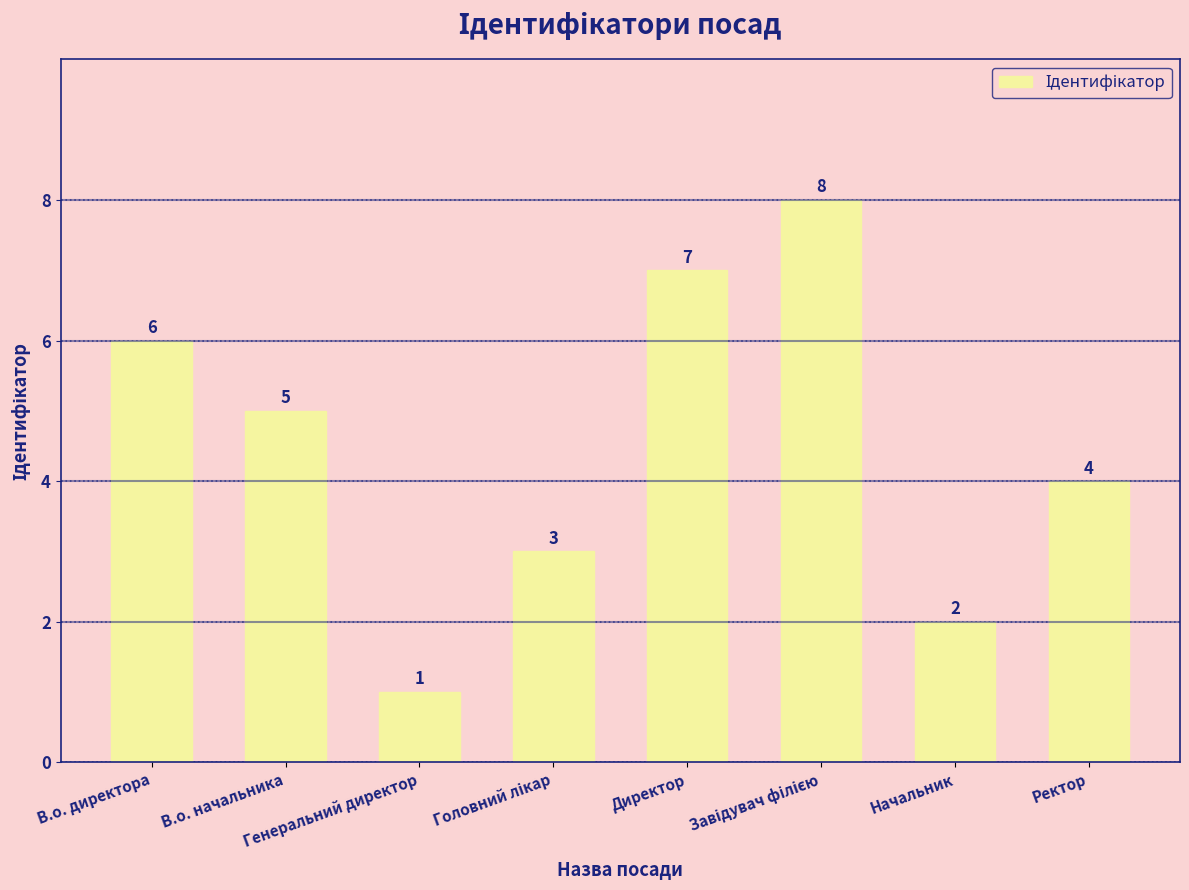

How many values are between 3 and 7?

5